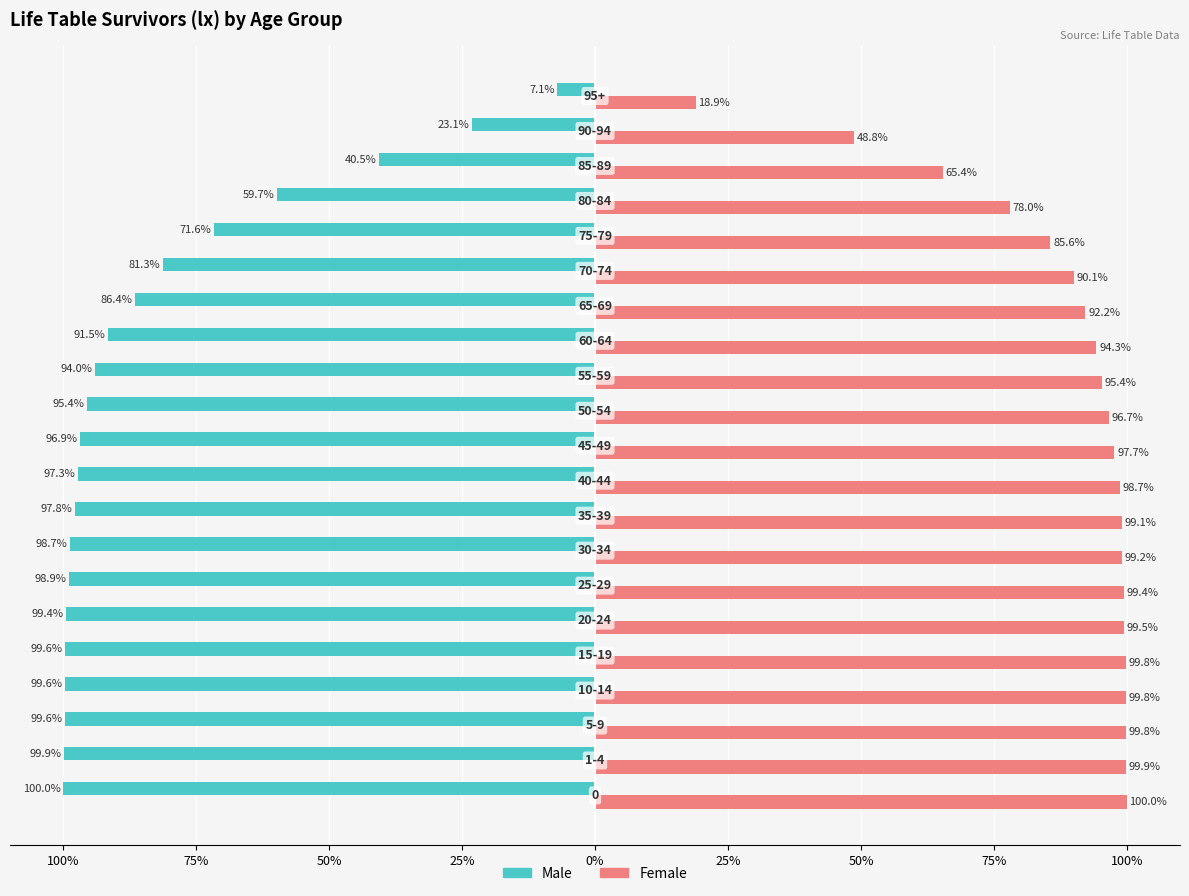

What is the lowest value of the Male series?

-100.0